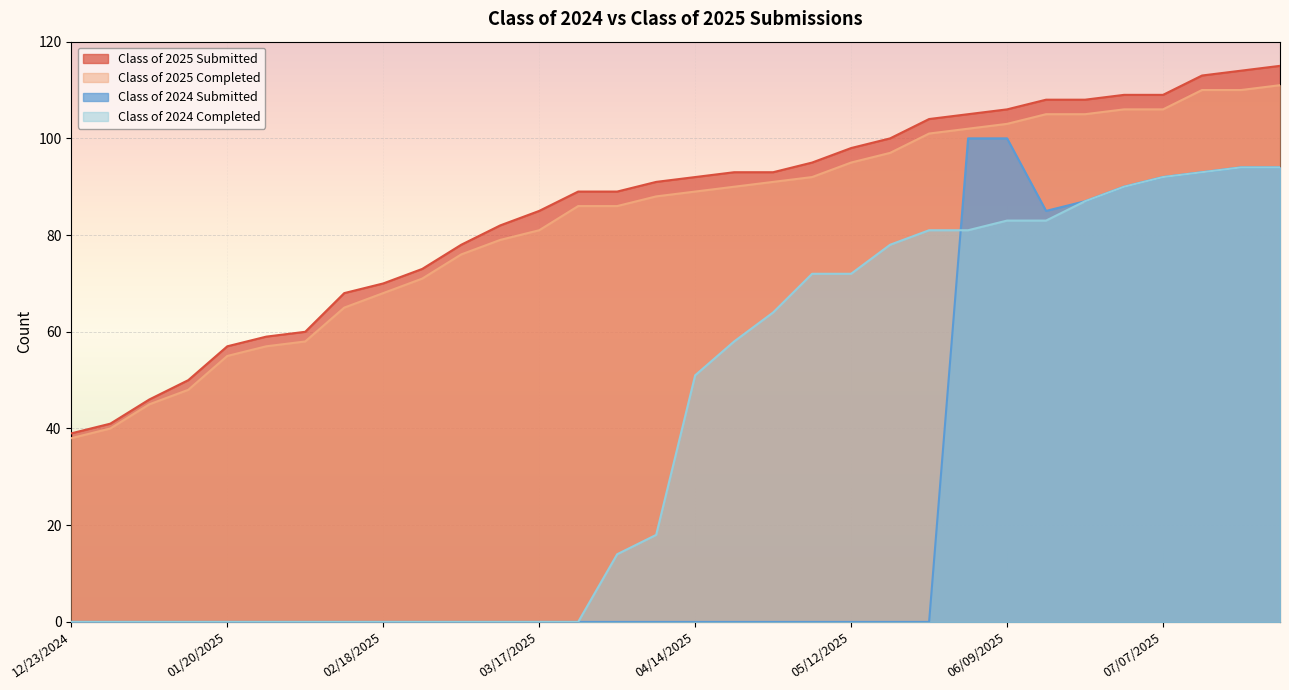

True or false: Class of 2024 Submitted and Class of 2025 Completed cross at least once.

False